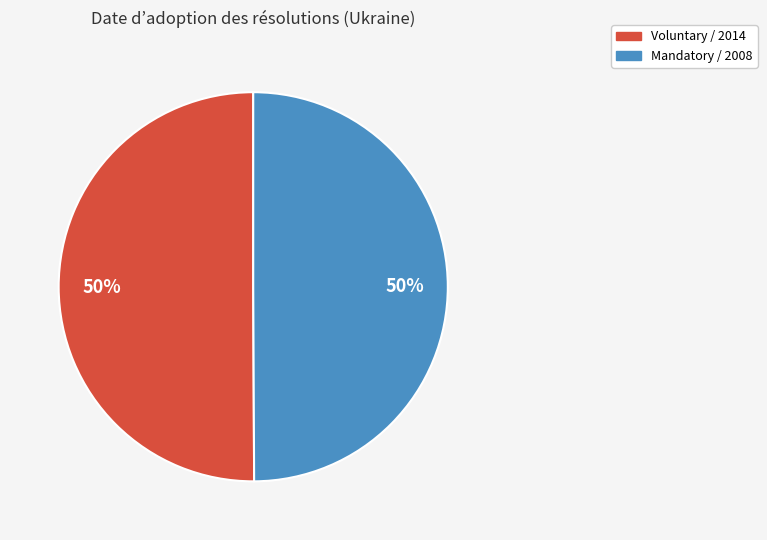

What is the ratio of the value at Voluntary / 2014 to the value at Mandatory / 2008?

1.0